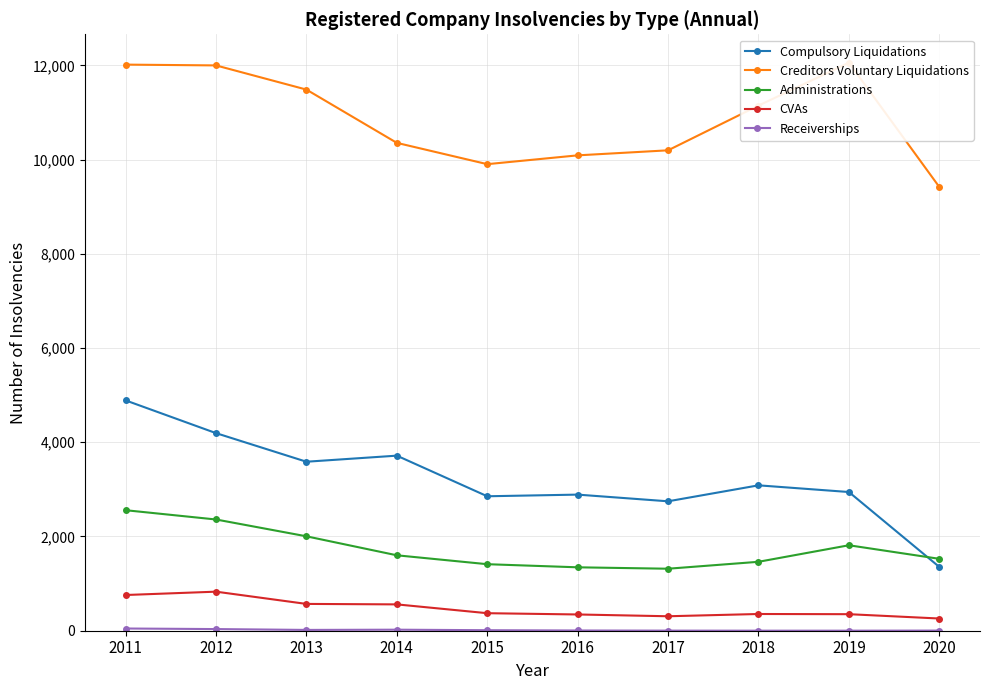

Which label corresponds to the smallest value in the chart?

2018